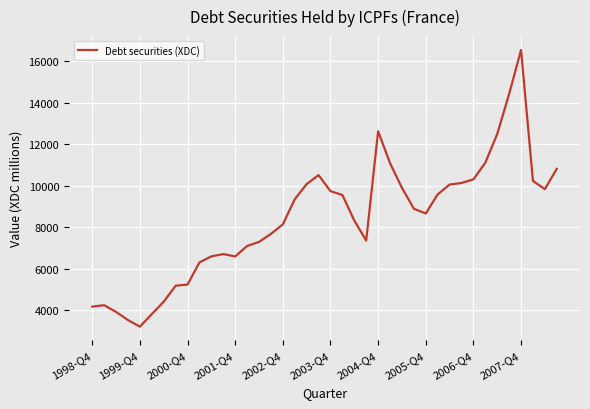

What is the maximum value shown in the chart?

16531